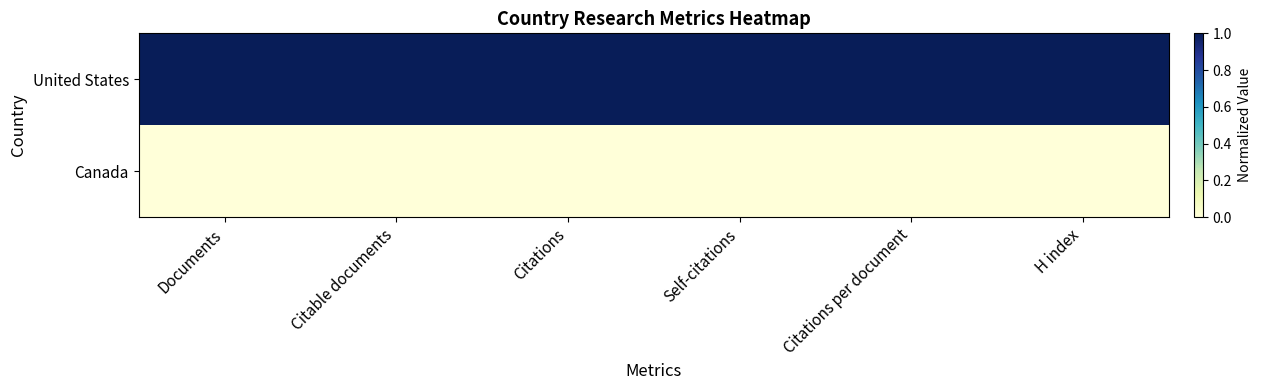

At which category is the sum across all series the highest?

Documents